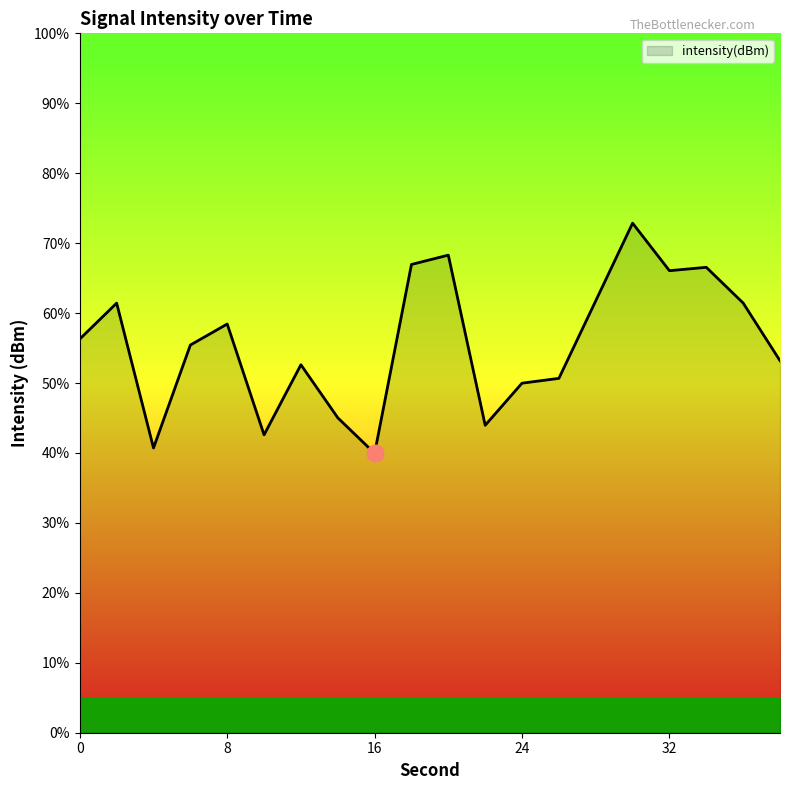

What is the greatest value displayed?

72.9